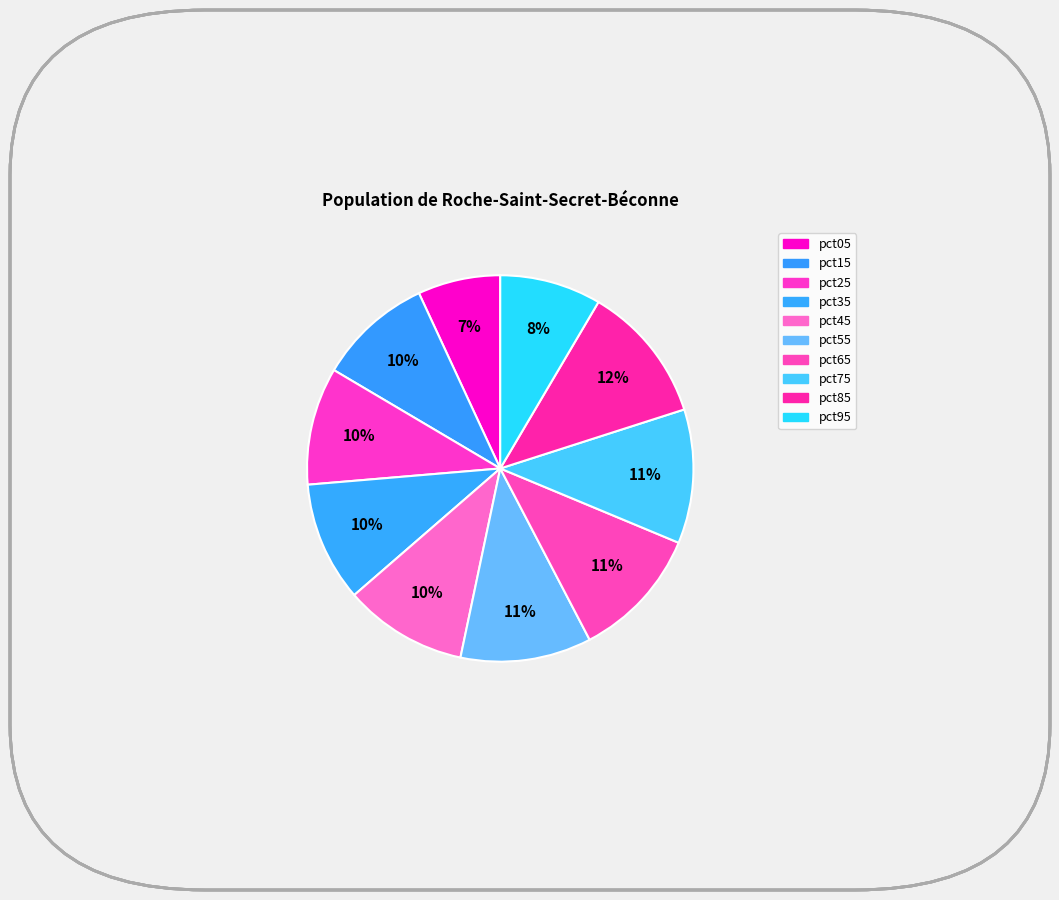

How many segments does this pie chart have?

10